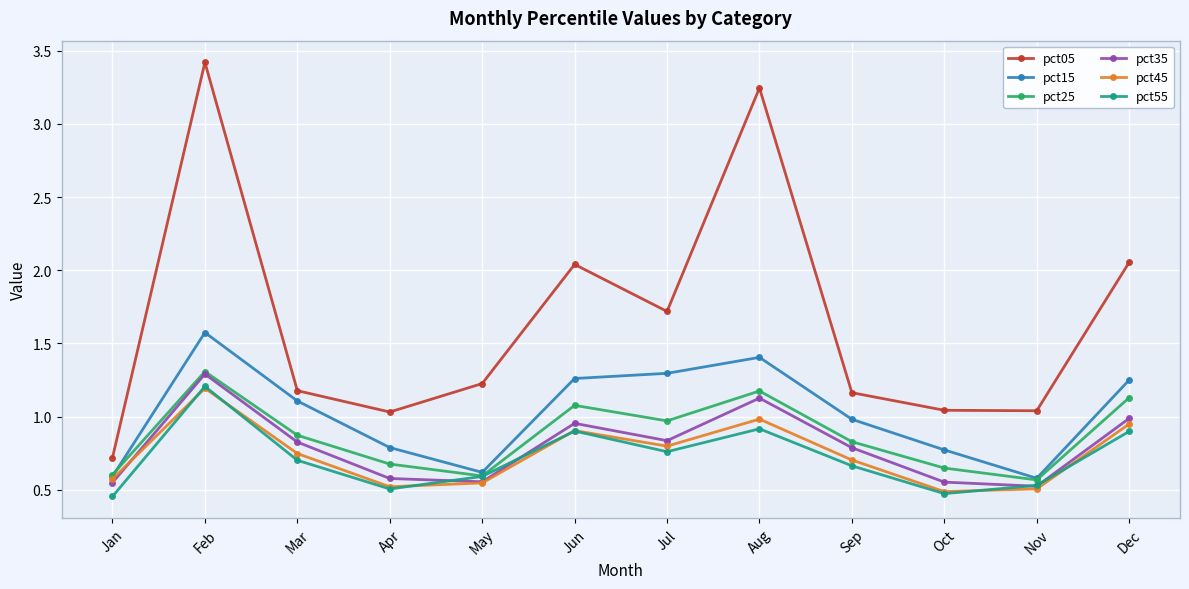

How many interior local valleys does the pct35 series have?

3